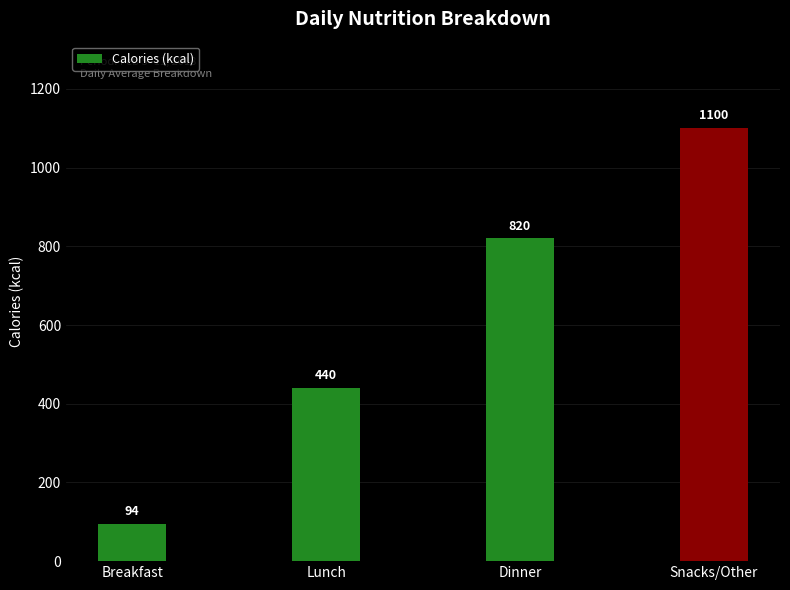

At which label is the value closest to 597?

Lunch